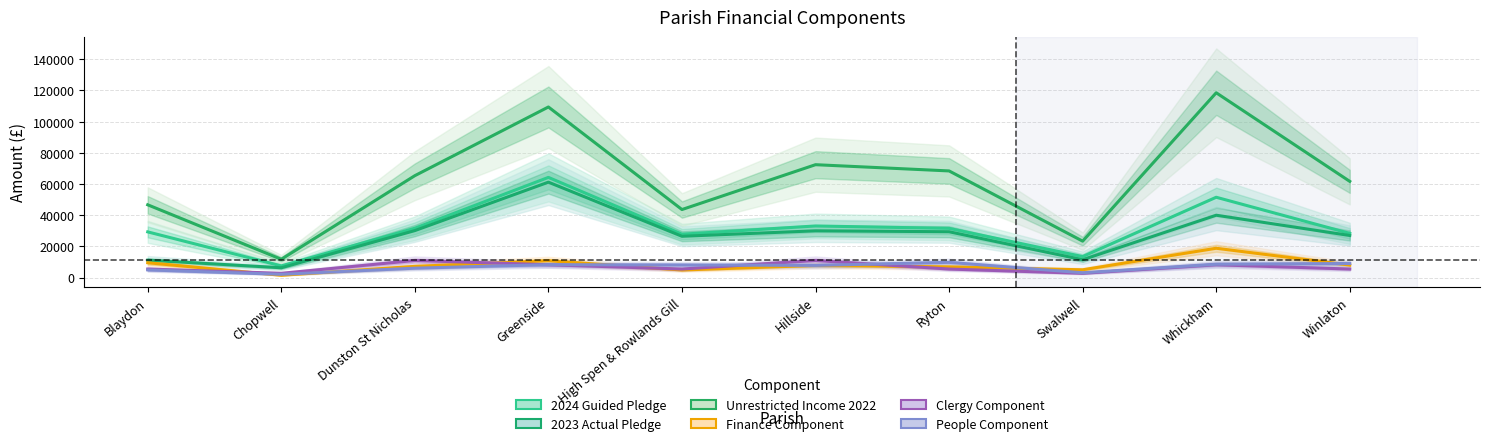

True or false: Finance Component has a value of 7195.9 at Dunston St Nicholas.

True